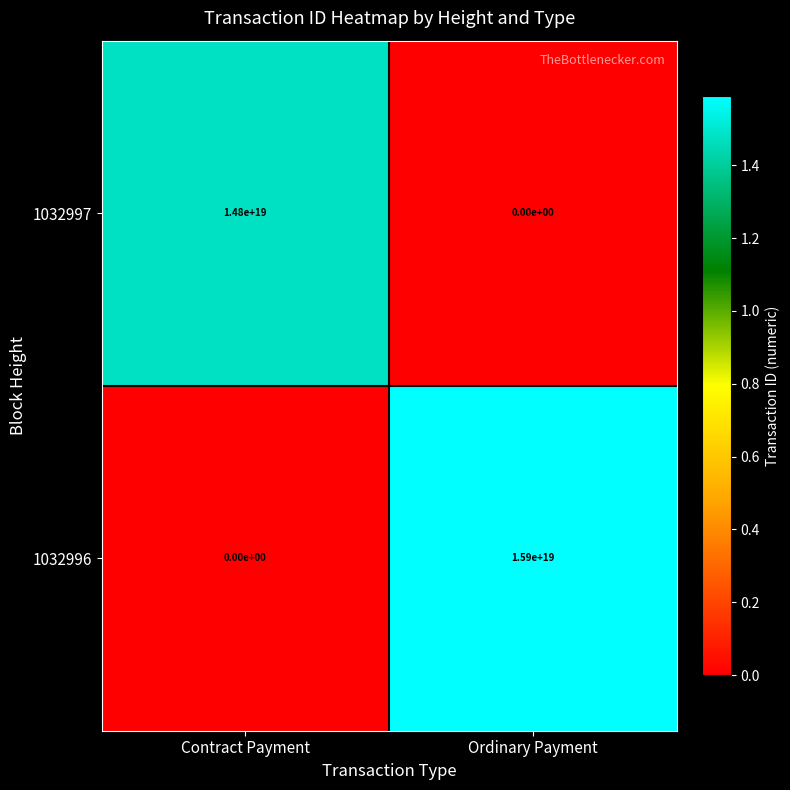

Which series has the largest range (max minus min)?

1032996